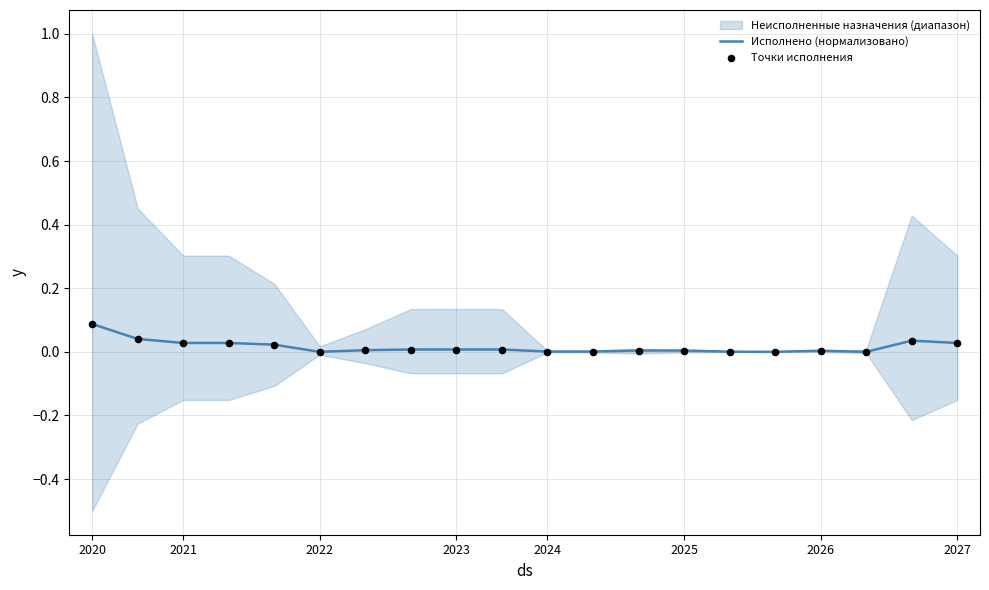

At which category is the sum across all series the highest?

2020